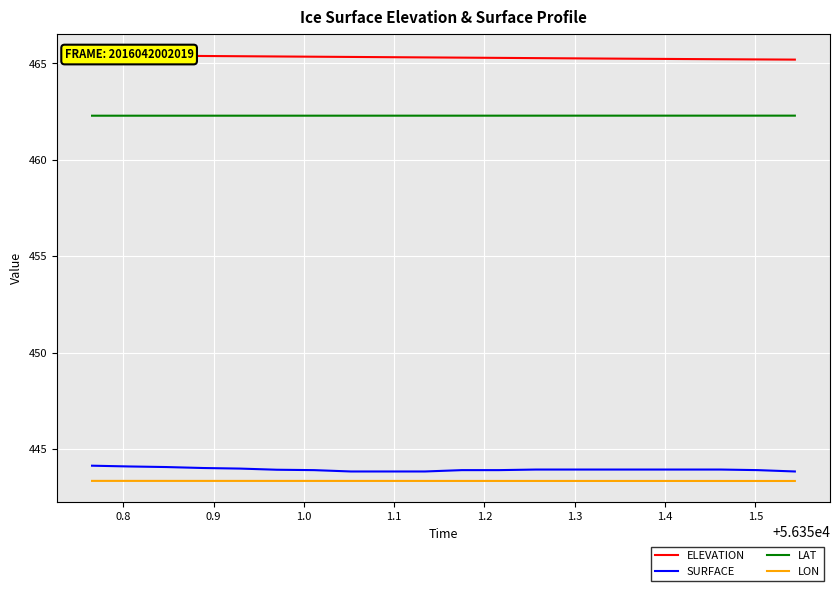

True or false: LON and LAT intersect in this chart.

False